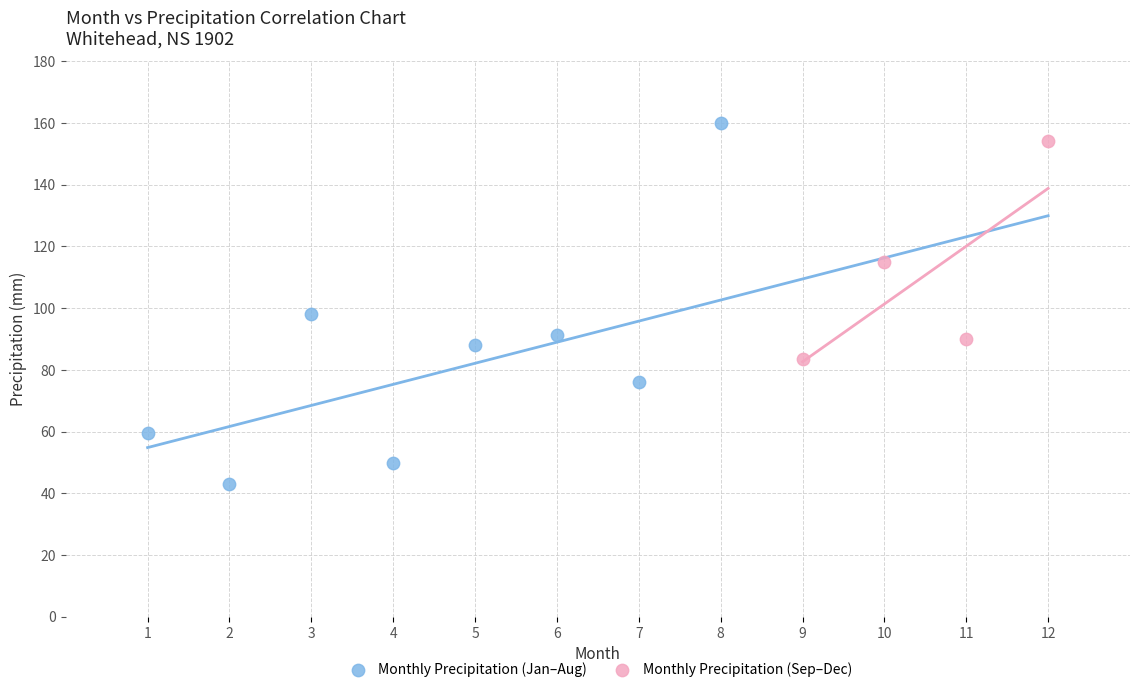

Which series has the widest spread of Y values?

Monthly Precipitation (Jan–Aug)